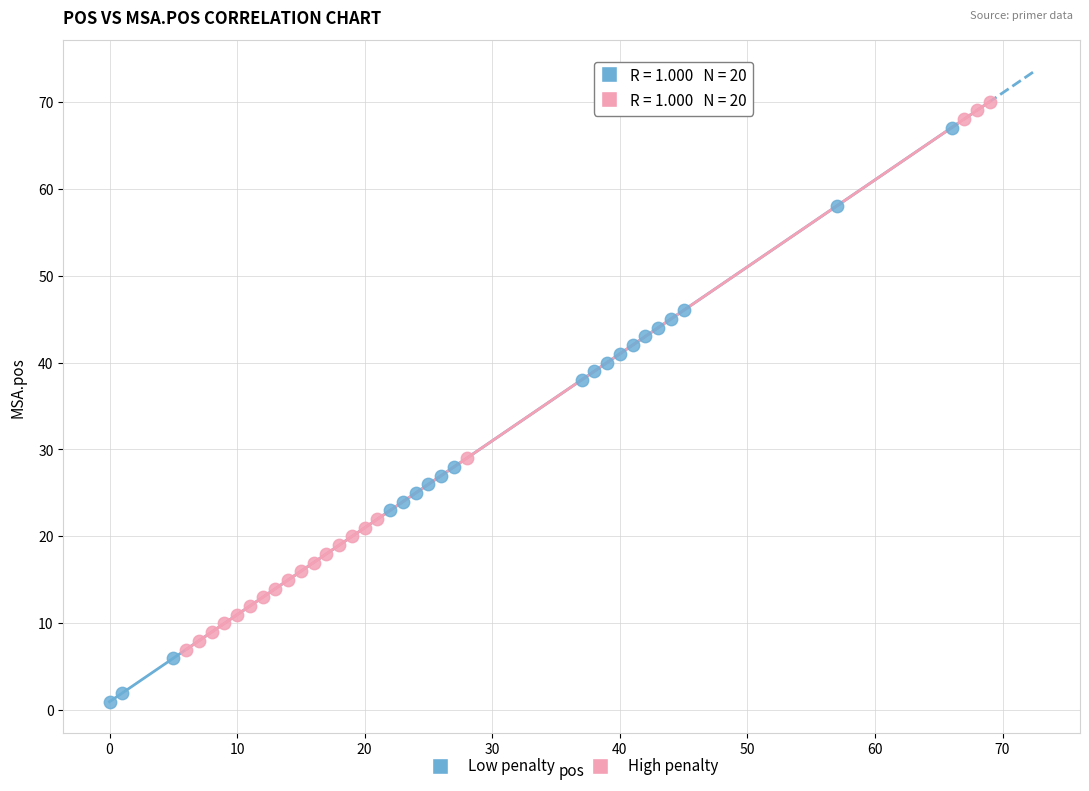

Which series has the widest spread of Y values?

Low penalty